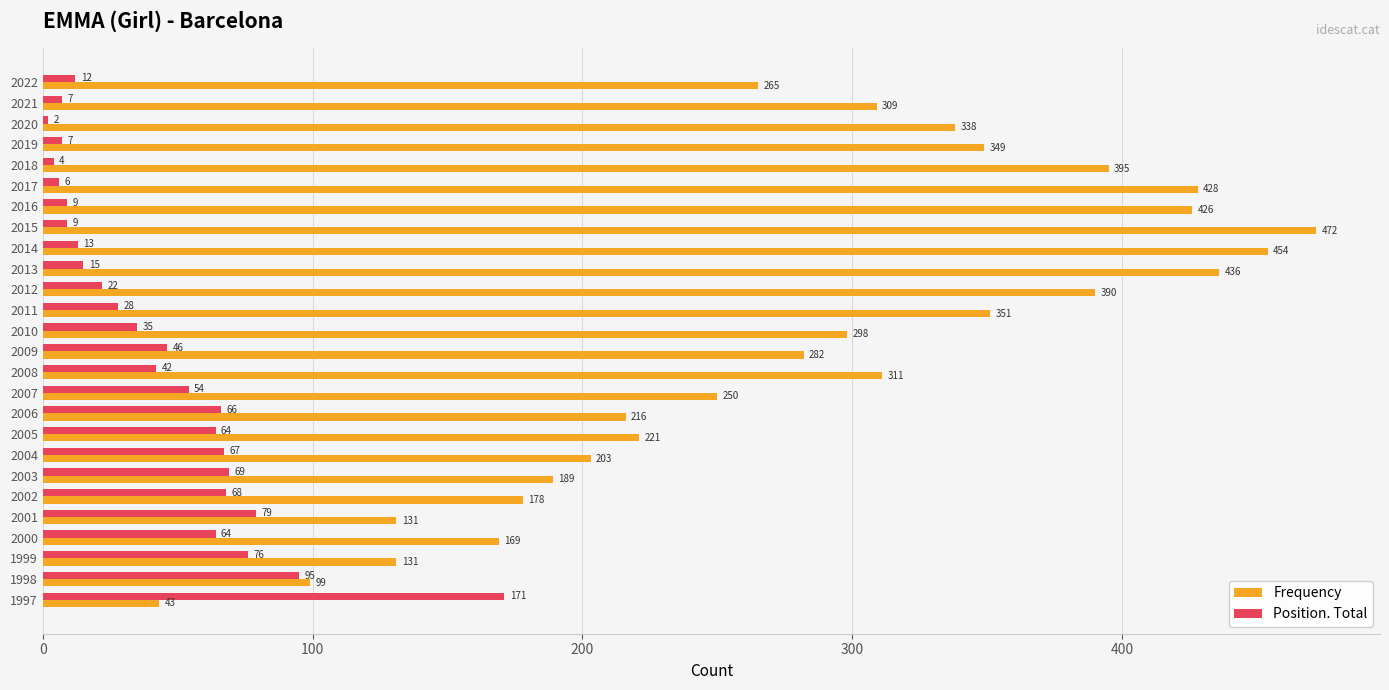

Which series changed the most between 2016 and 2007?

Frequency